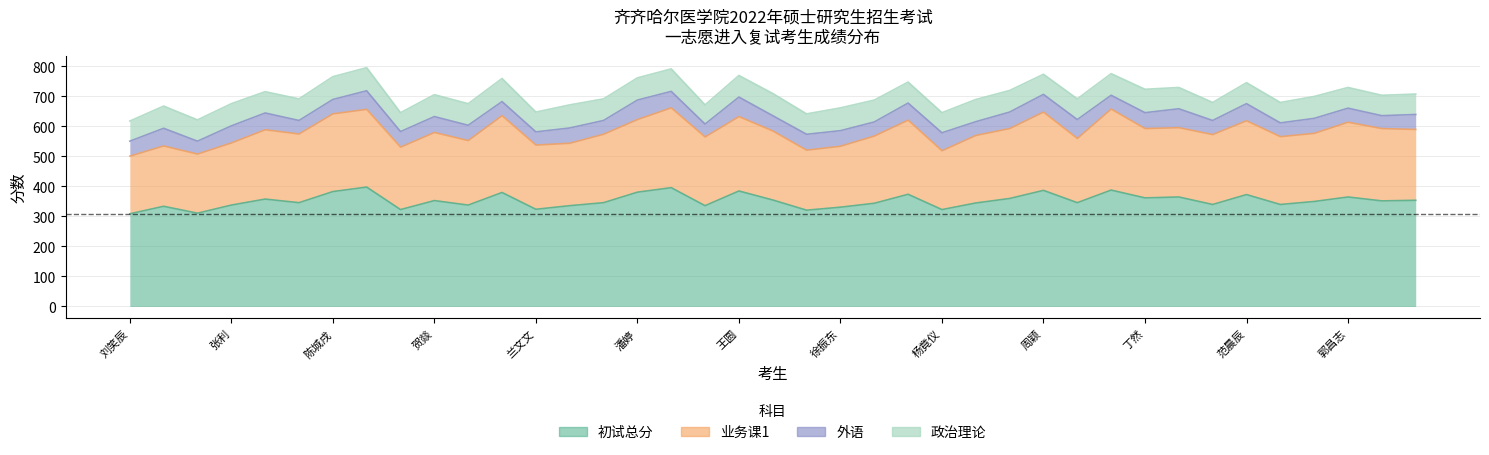

How many lines are shown in the chart?

2